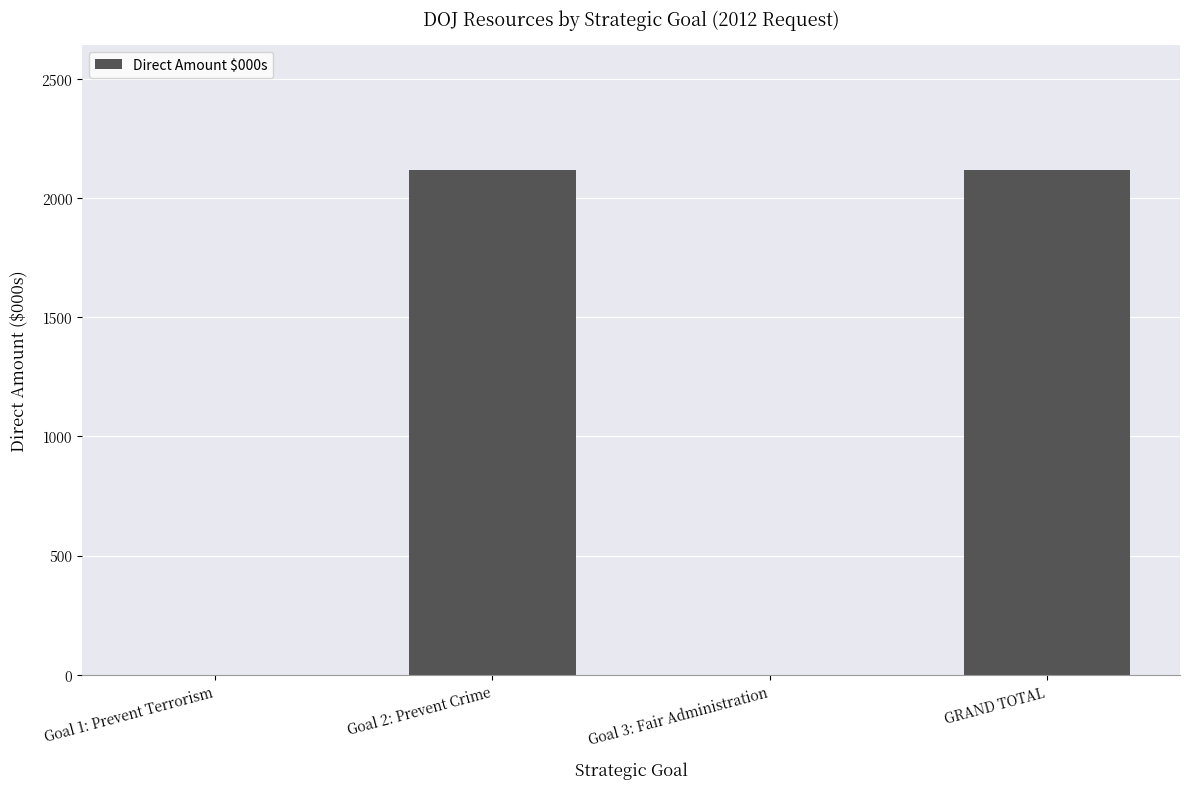

What is the sum of all values?

4234